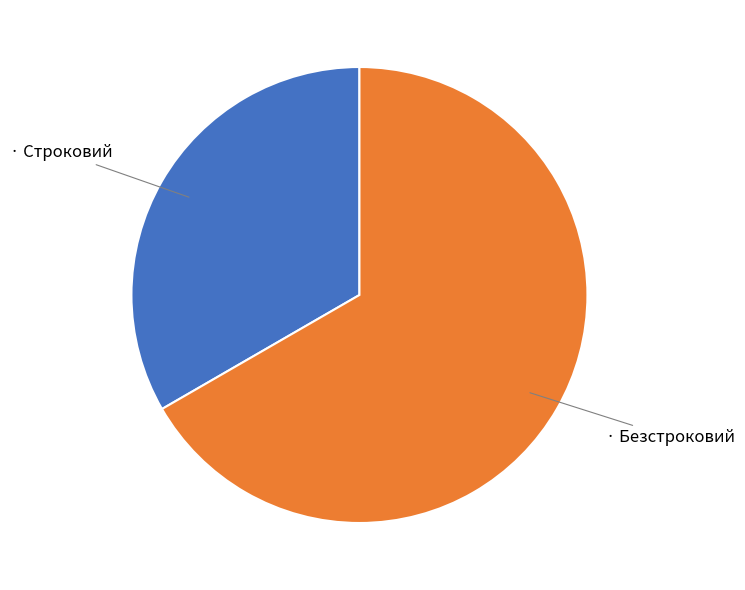

Does any single category account for the majority?

Yes